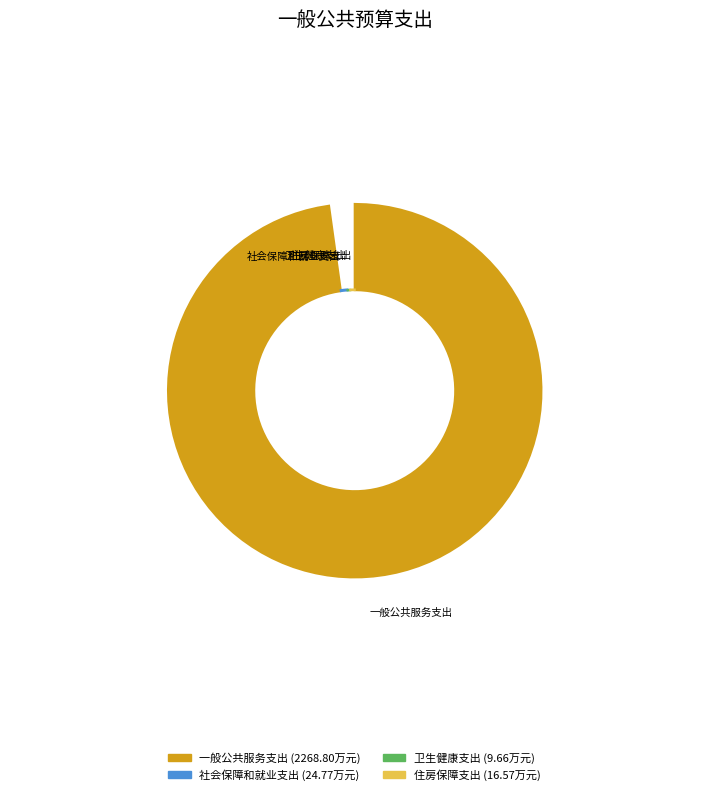

To the nearest percent, what percentage of the pie is 一般公共服务支出?

98%